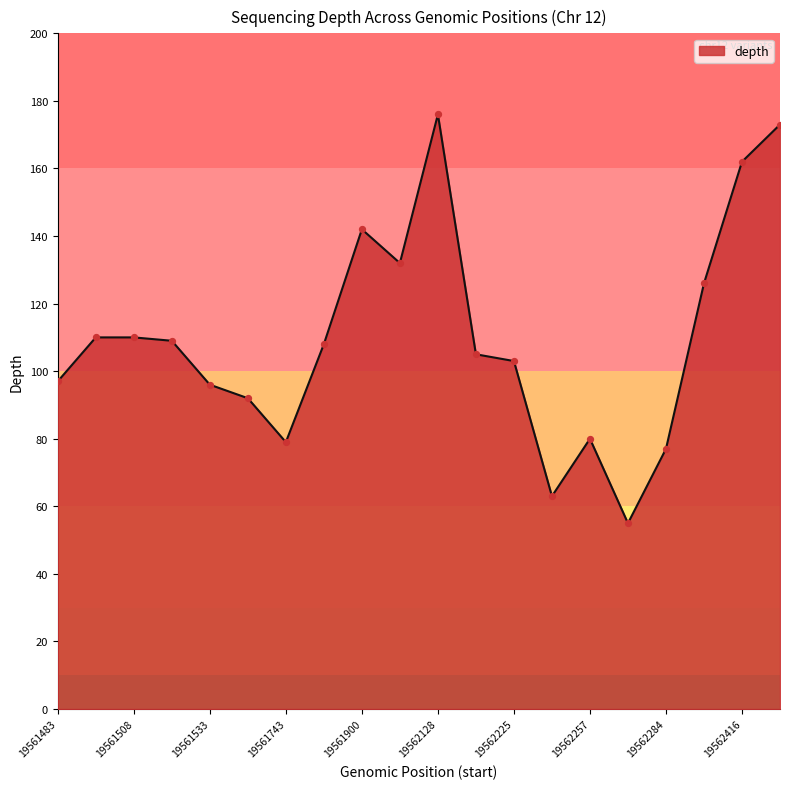

What is the greatest value displayed?

176